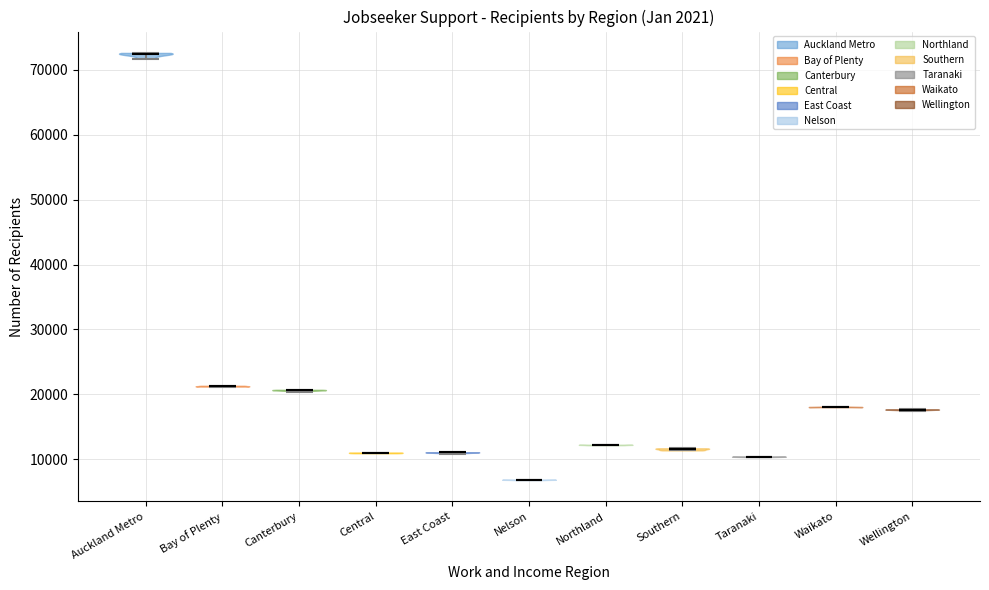

Which violin has the lowest median line?

Nelson